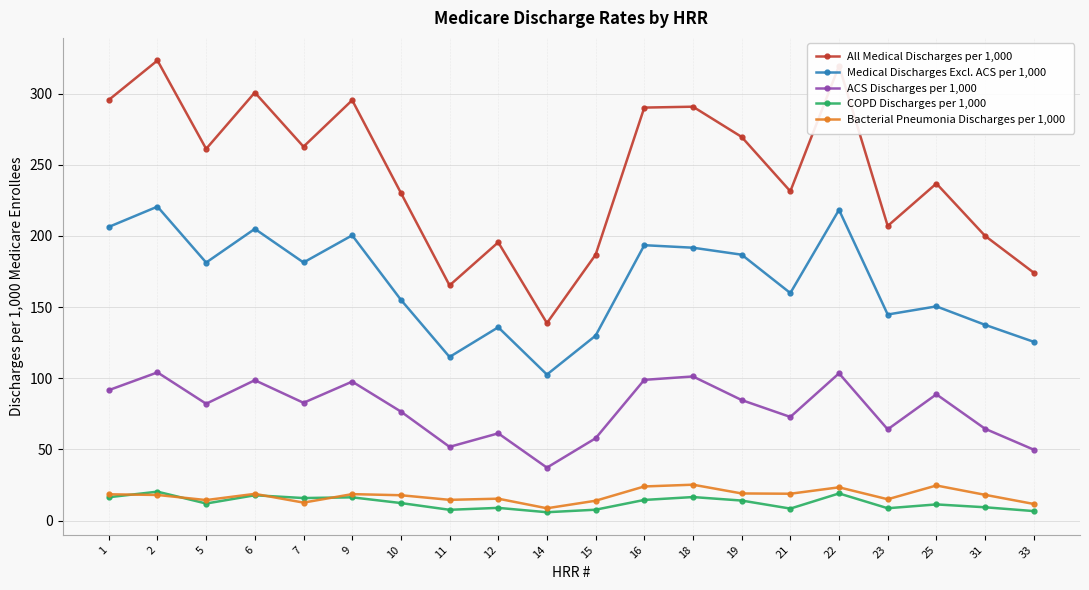

Is this an area chart (filled region under the line)?

No